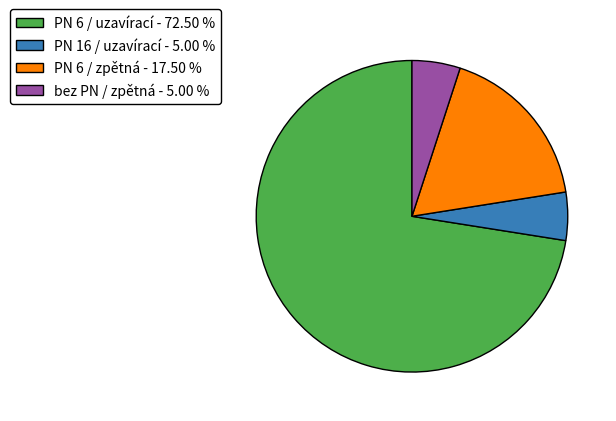

Is there a majority slice in this chart?

Yes